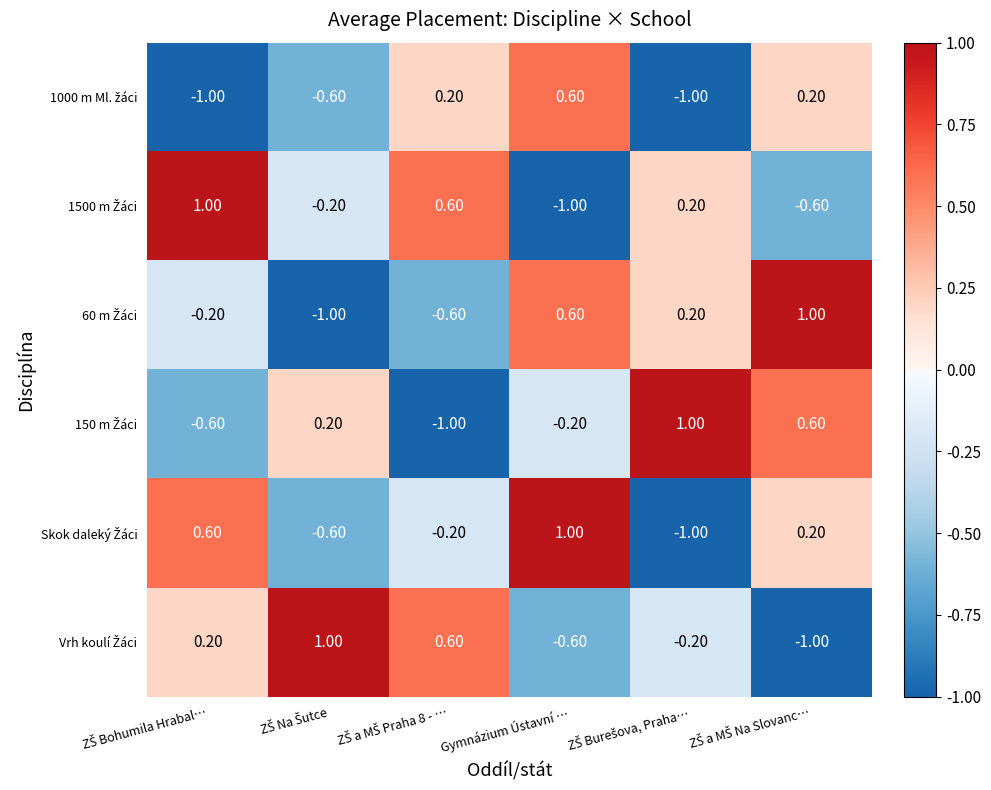

At how many categories does at least one series exceed 0?

6